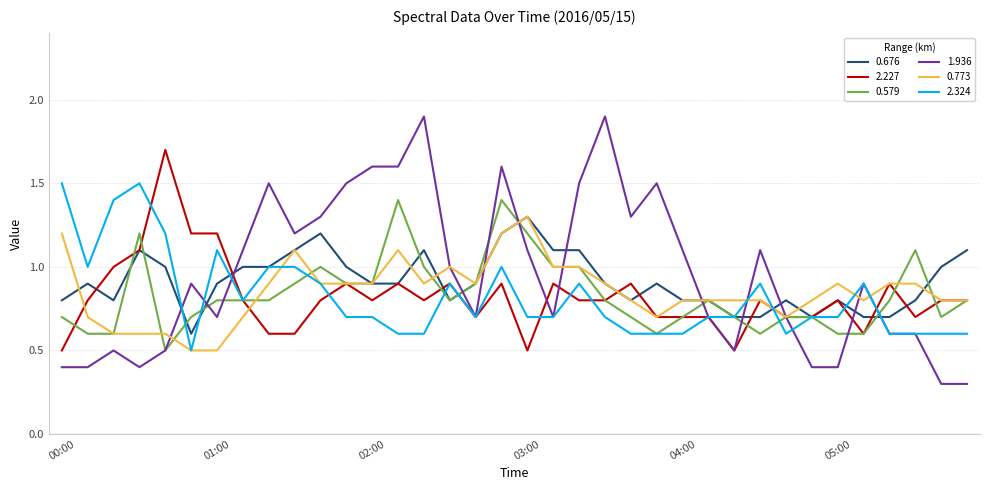

Which series has the largest range (max minus min)?

1.936